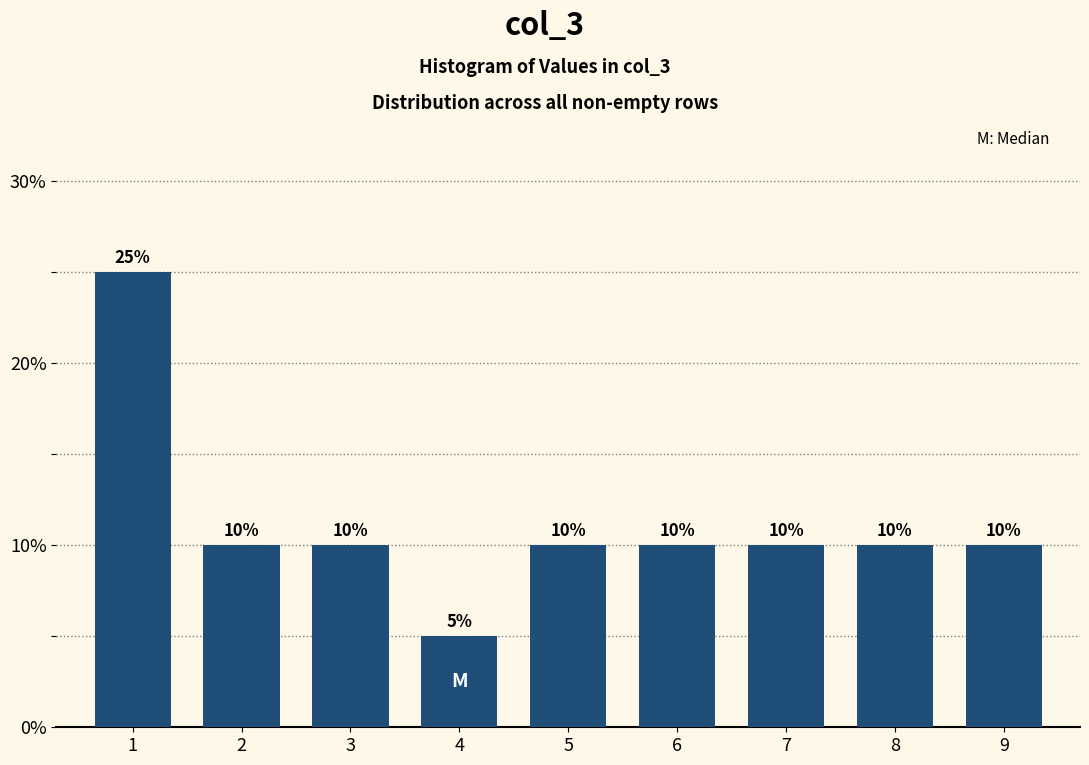

Reading left to right, transcribe all the data shown in this chart.

25	10	10	5	10	10	10	10	10